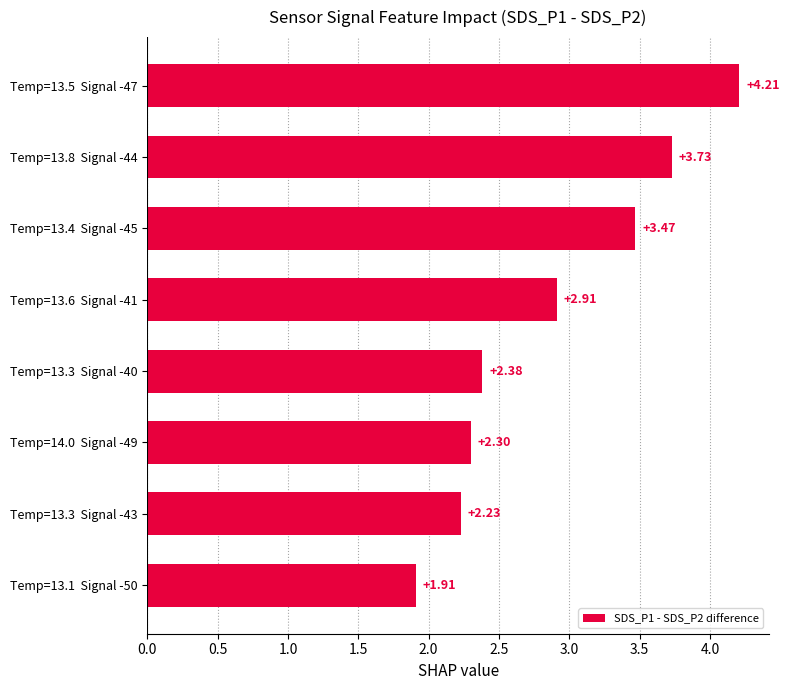

At which category does the chart reach its peak across all series?

Temp=13.5  Signal -47